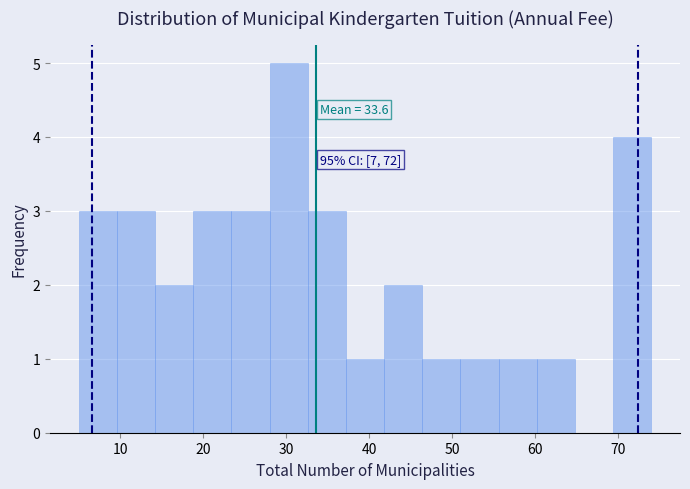

Over which range of the x-axis is the bar tallest?

28.0 to 32.6